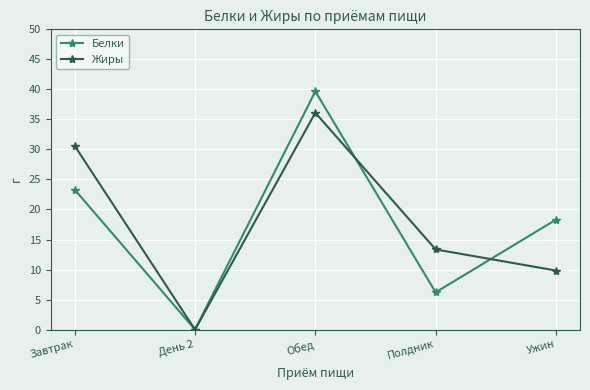

True or false: Жиры and Белки cross at least once.

True